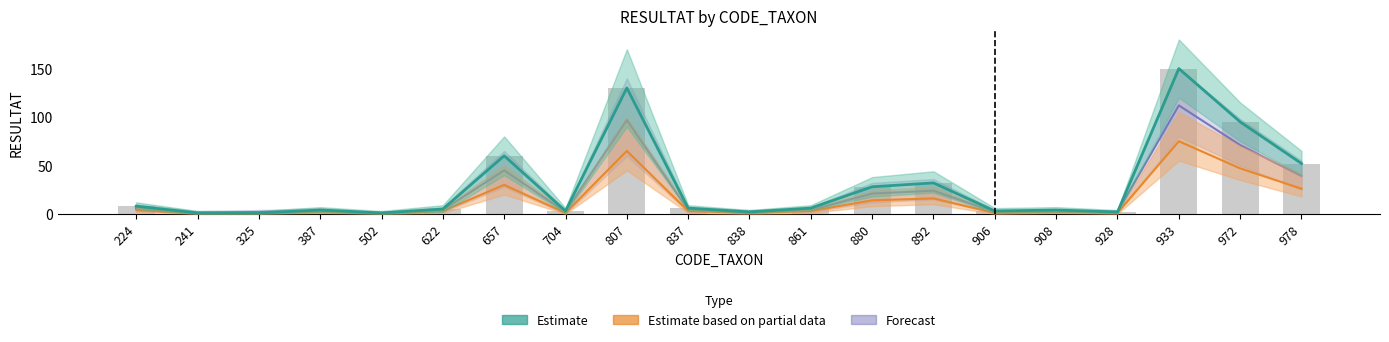

At which label is Forecast closest to 56?

657